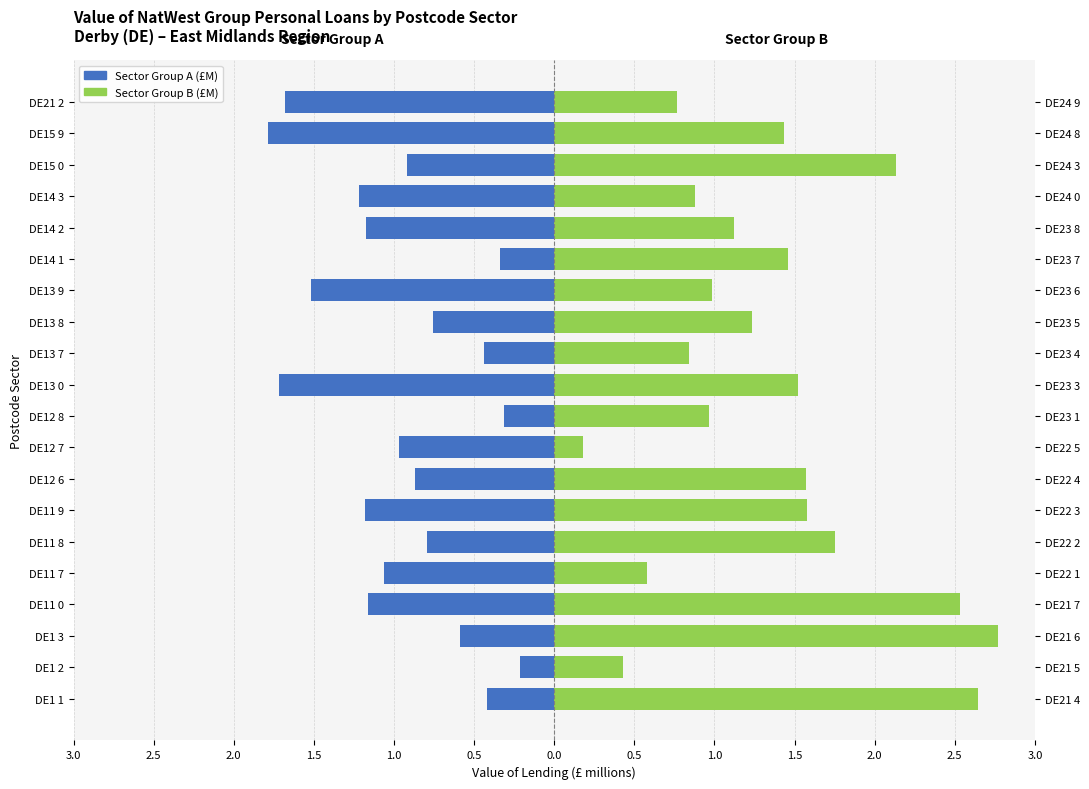

What is the sum of the Sector Group A values at DE12 7 and DE11 7?

-2.0